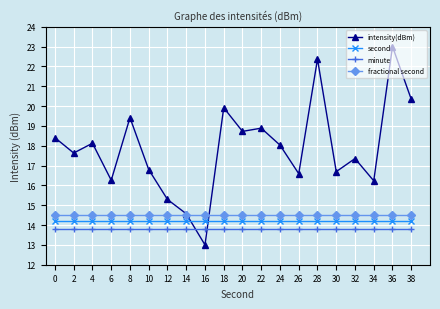

What is the total value across all series at 14?

57.1